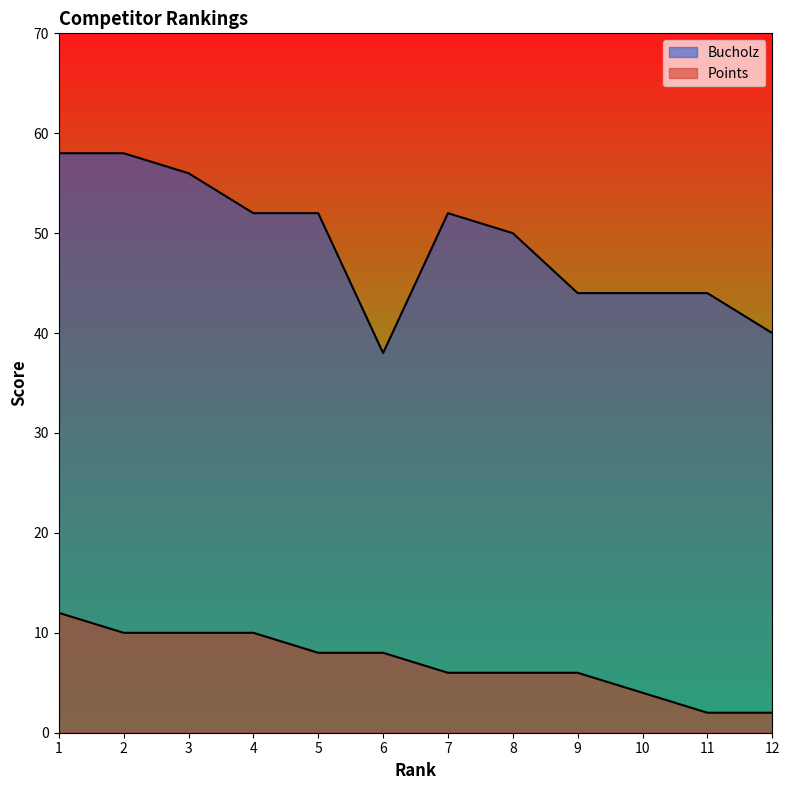

Rank the series by their maximum value, from highest to lowest.

Bucholz, Points